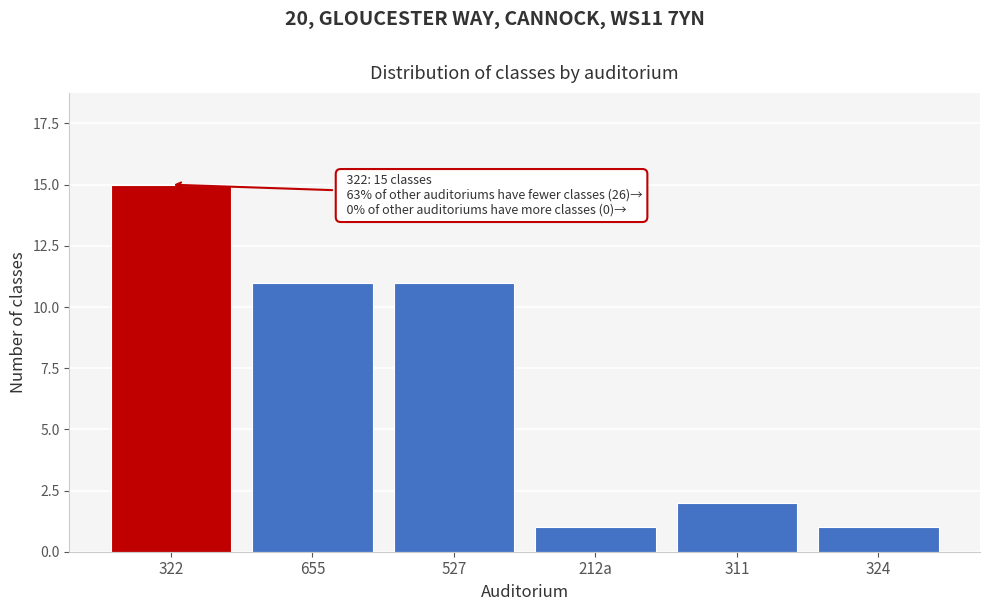

Reading right to left, extract all data points from this chart.

1	2	1	11	11	15